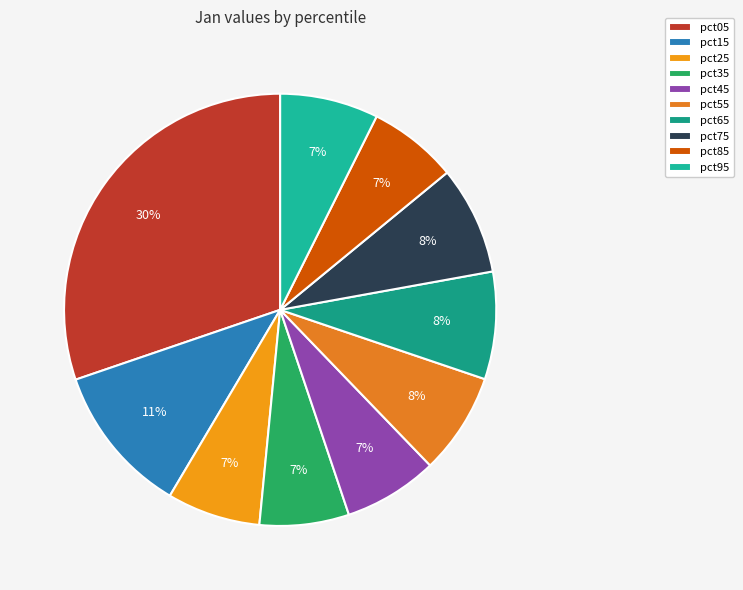

Is there a majority slice in this chart?

No